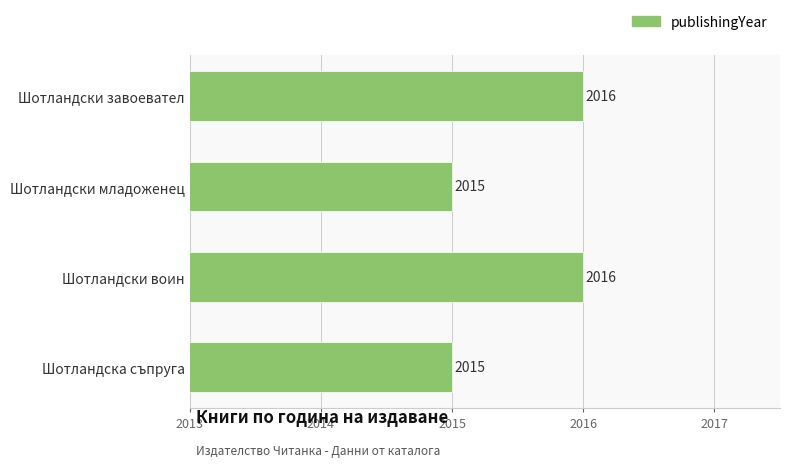

What is the minimum value shown in the chart?

2015